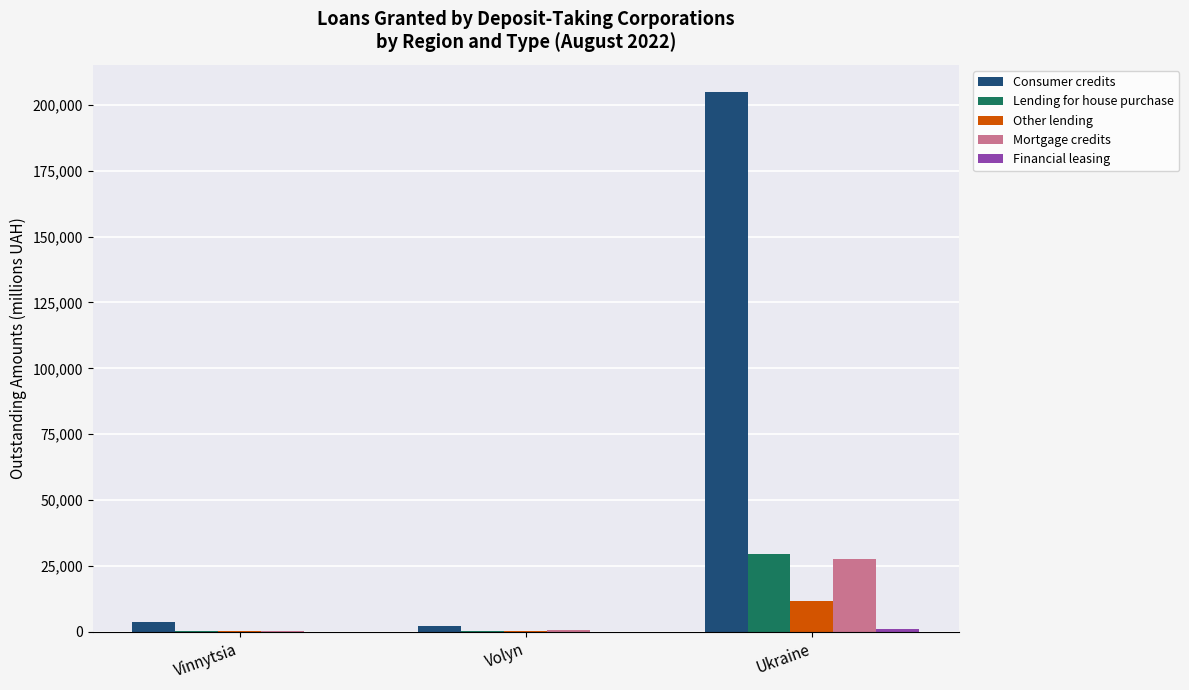

What is the spread (max minus min) of values at Ukraine?

203617.0